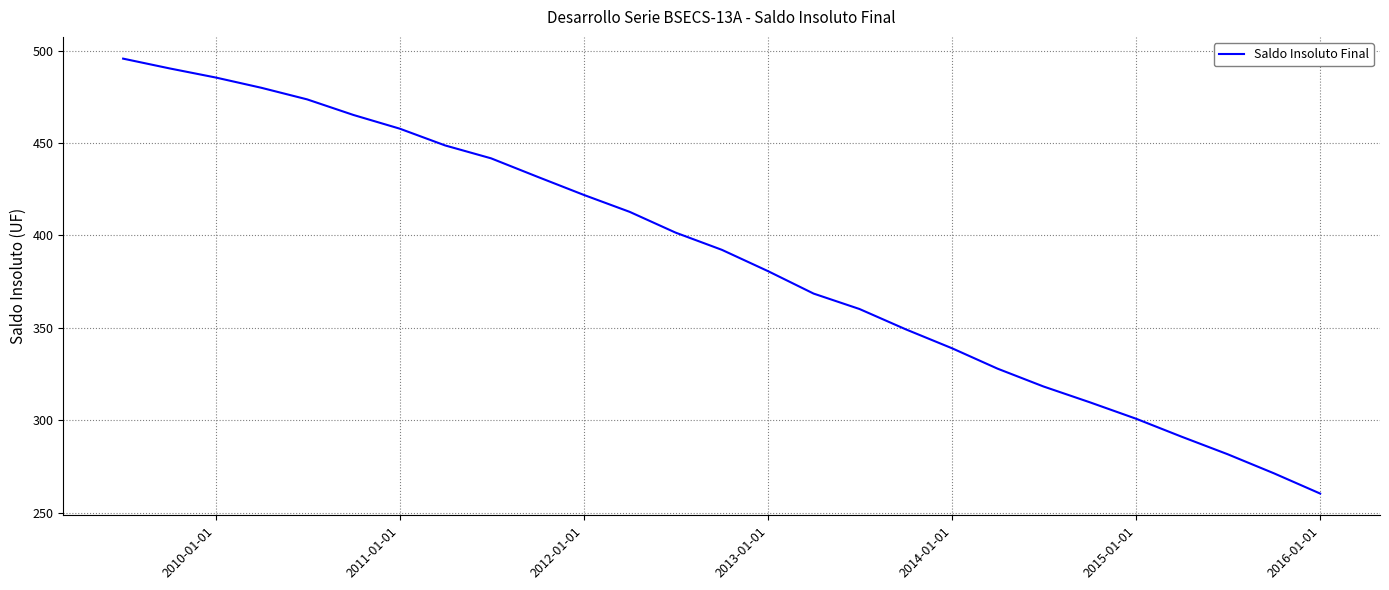

What is the maximum value shown in the chart?

495.6